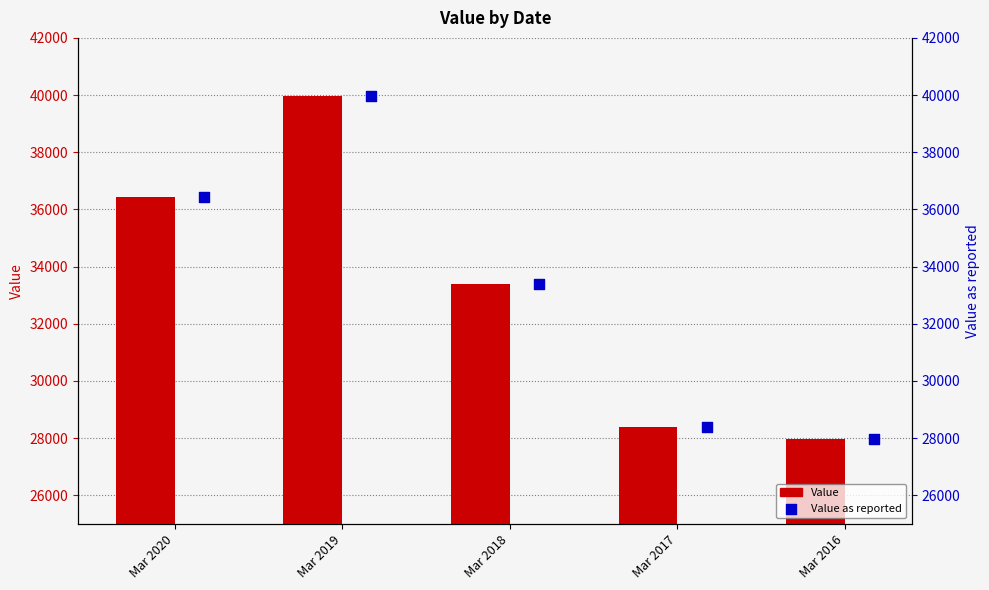

At how many categories does at least one series exceed 38460?

1